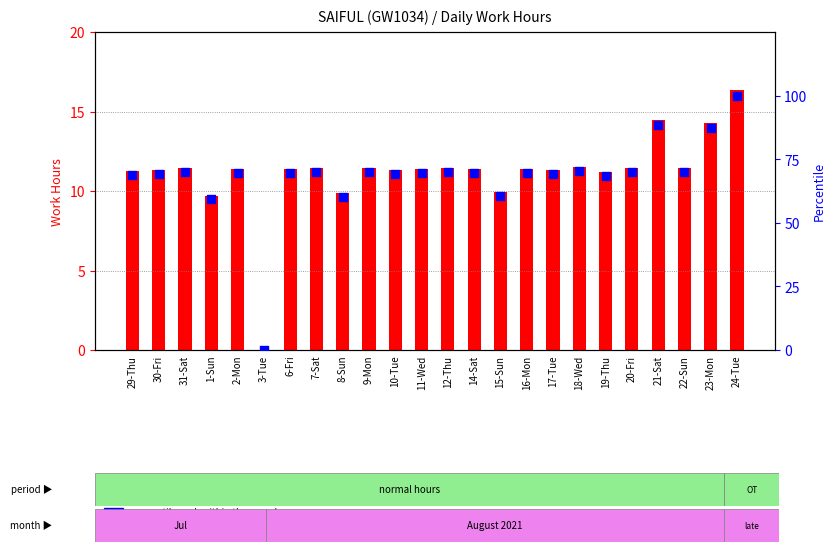

What is the total value across all series at 9-Mon?

81.4